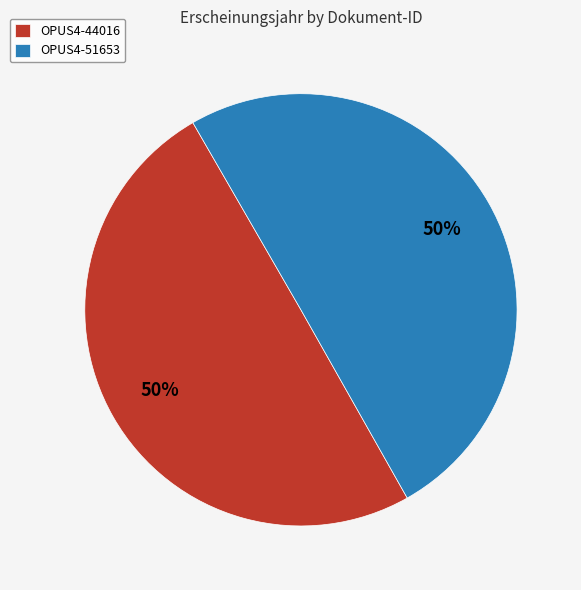

The OPUS4-44016 slice represents 50% of the pie. True or false?

True